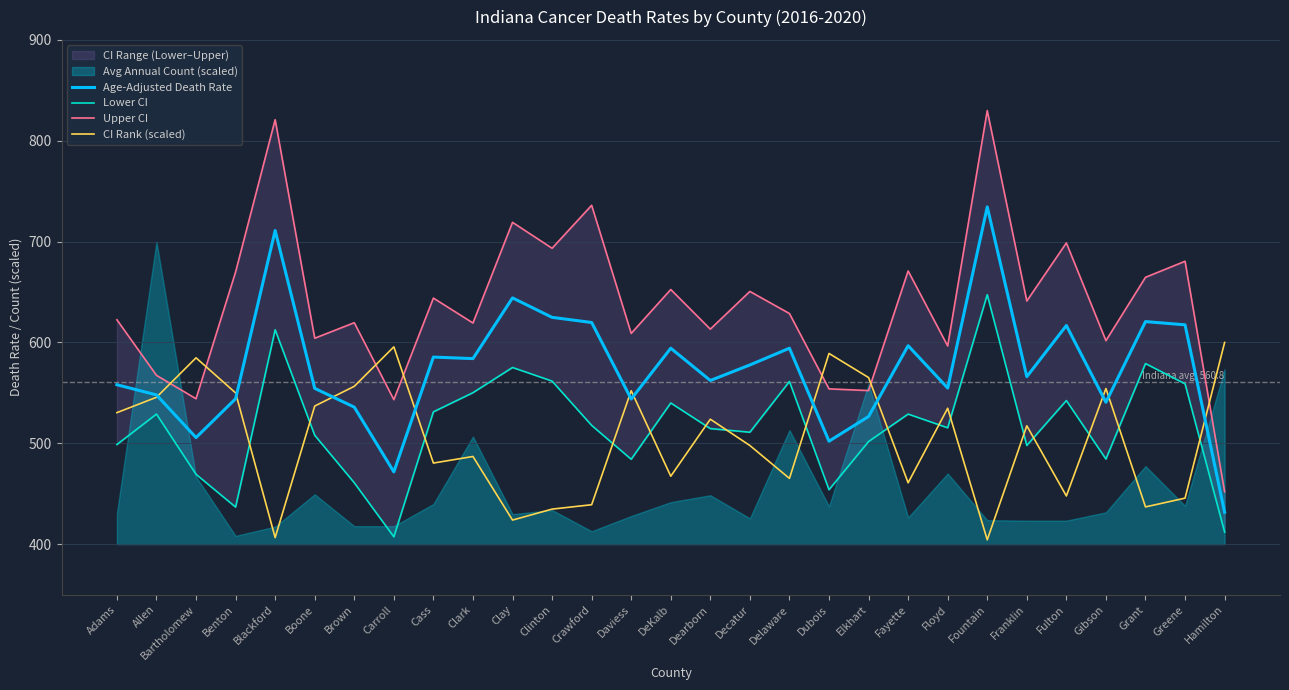

Read the CI Rank (scaled) value at Daviess.

552.2